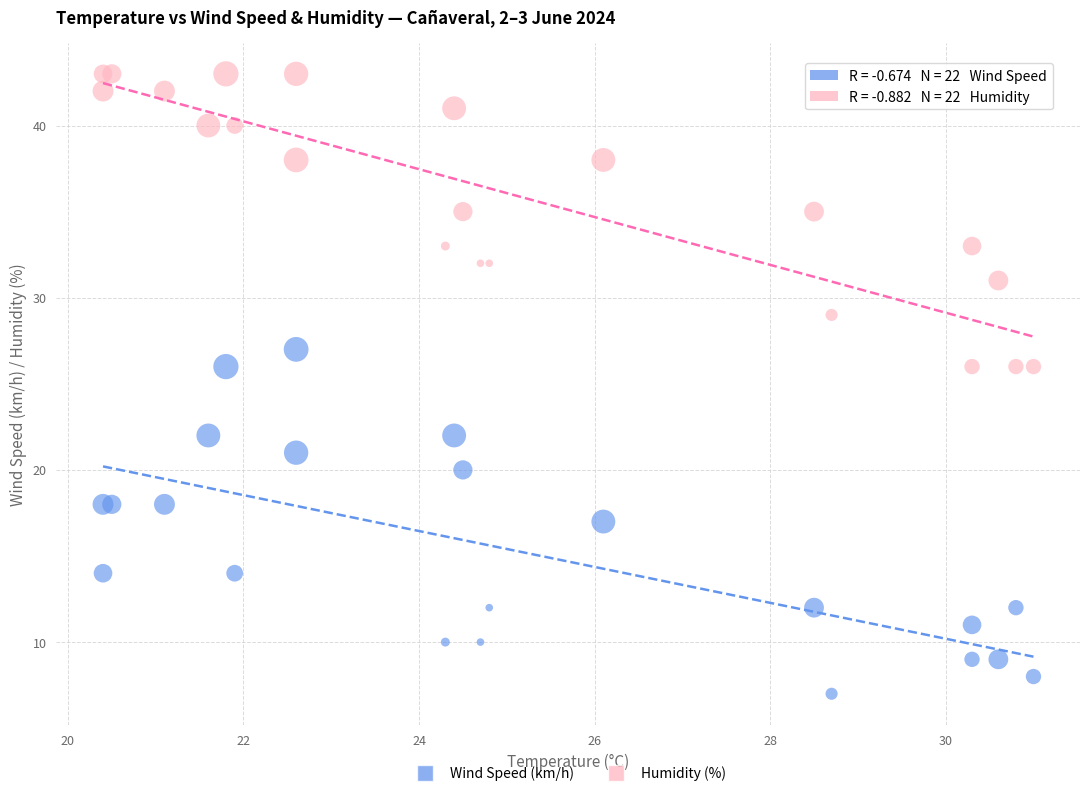

Which series contains the highest Y value?

Humidity (%)